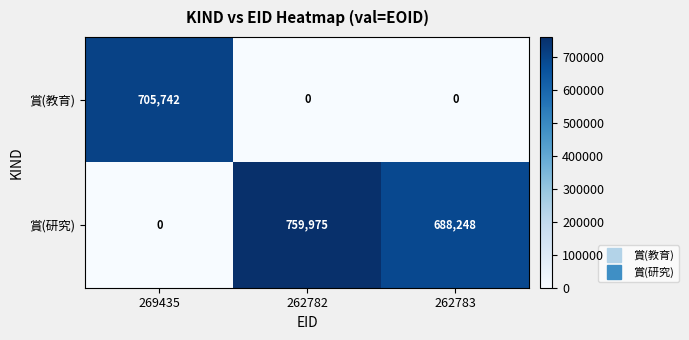

How many values in 賞(教育) are above zero?

1